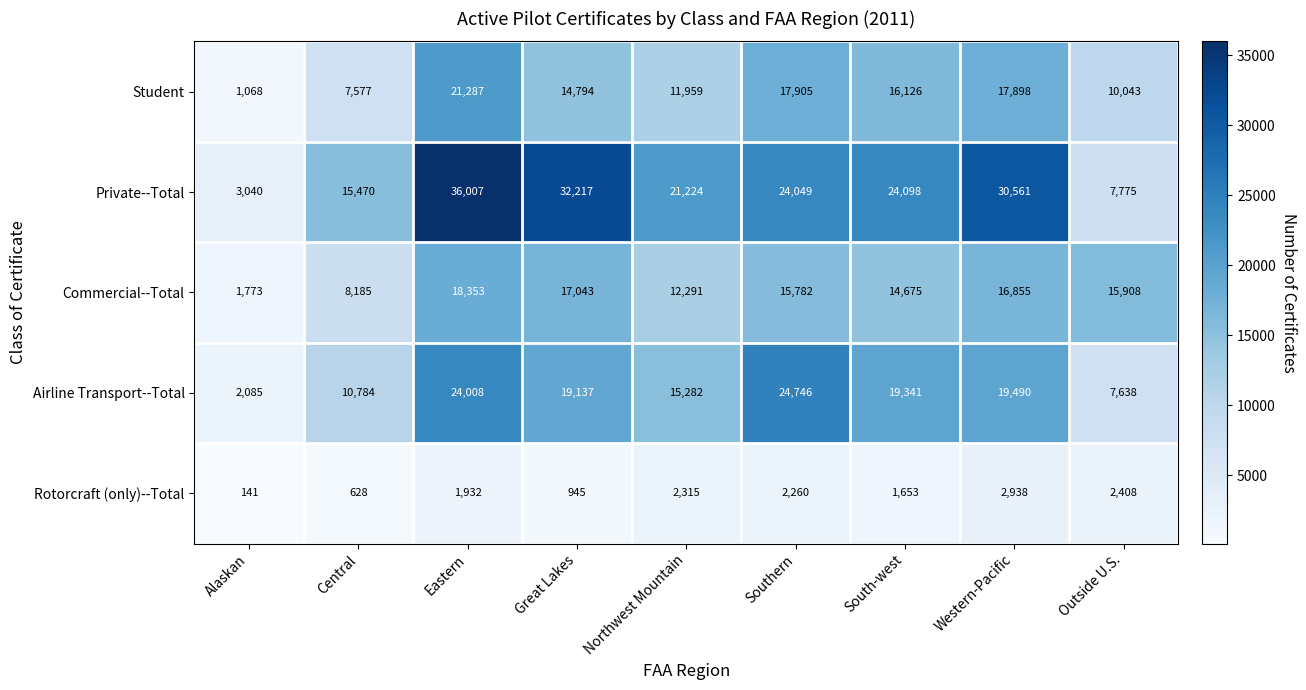

What value does the Airline Transport--Total series have at Great Lakes, to the nearest 50?

19150